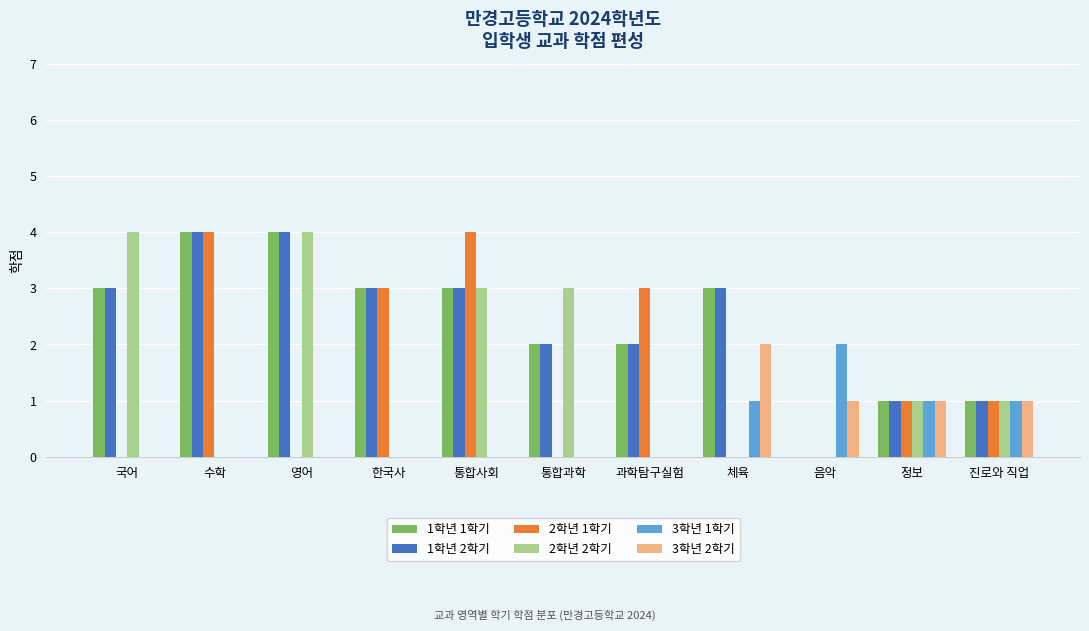

At which label does 3학년 1학기 reach its peak?

음악